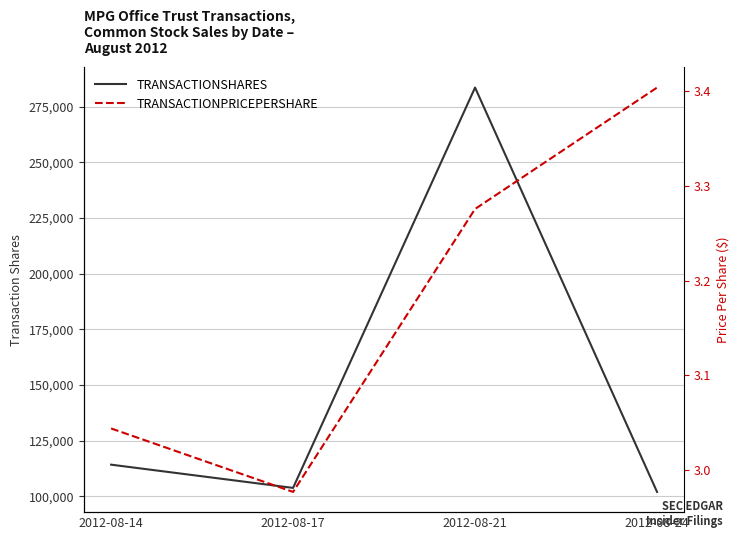

The value of transactionShares at 2012-08-14 is 200102.3. True or false?

False